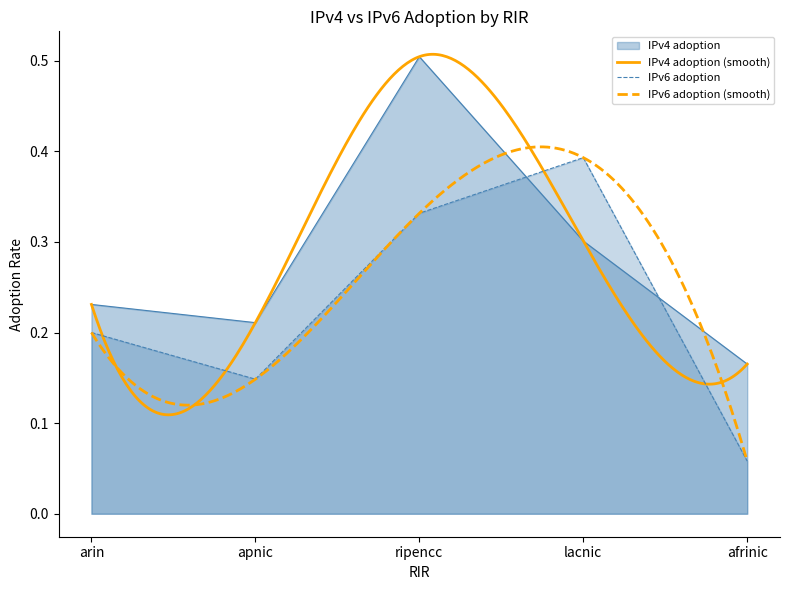

How many interior local valleys does the IPv4 adoption series have?

1